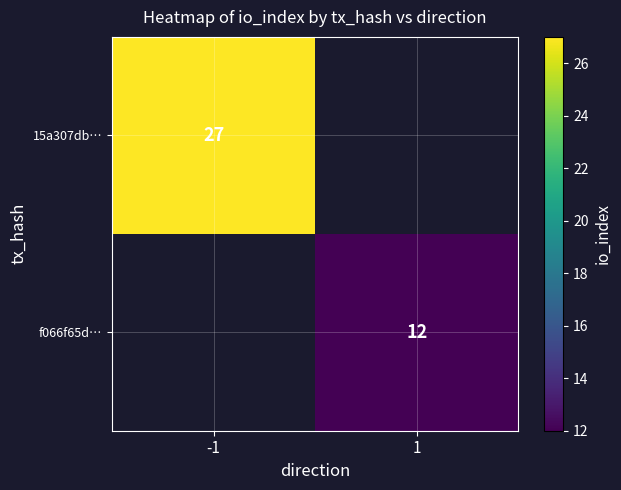

The f066f65d… series shows 4 at 1. True or false?

False